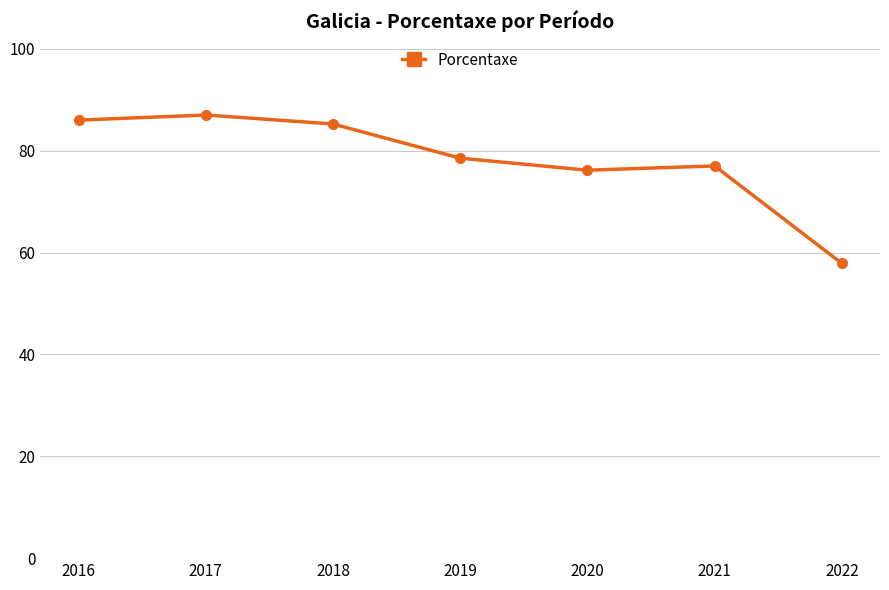

Does the chart display data point markers on the line(s)?

Yes